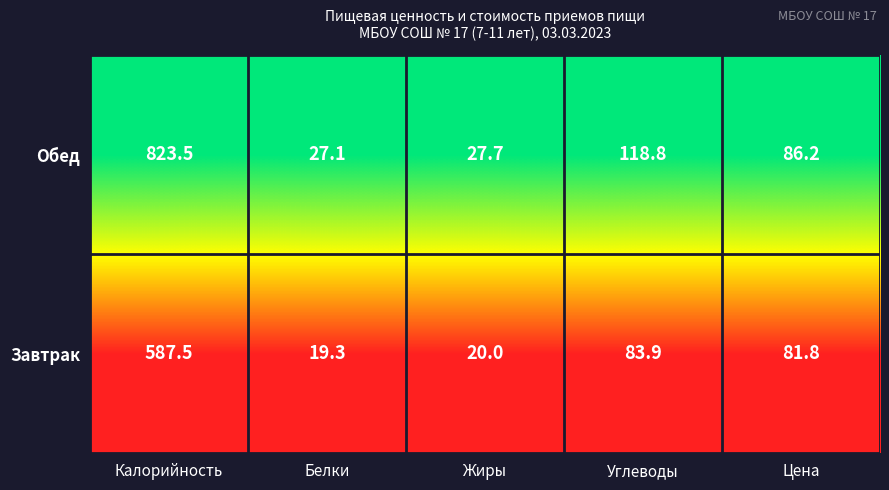

Reading right to left, extract all data points from this chart.

Обед: 86.2	118.8	27.7	27.1	823.5
Завтрак: 81.8	83.9	20.0	19.3	587.5